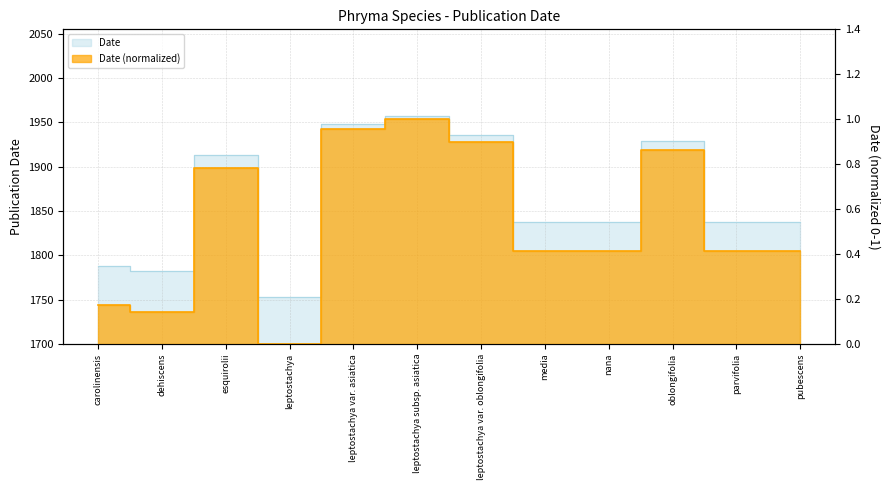

True or false: Date has more than 1 interior local peaks.

True